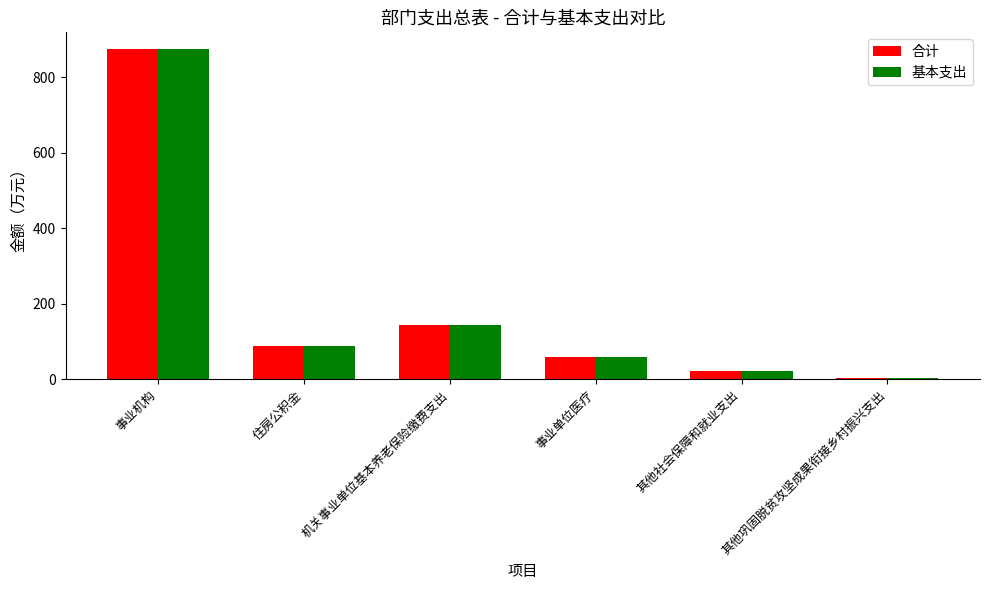

True or false: 合计 has a value of 143.3 at 机关事业单位基本养老保险缴费支出.

True